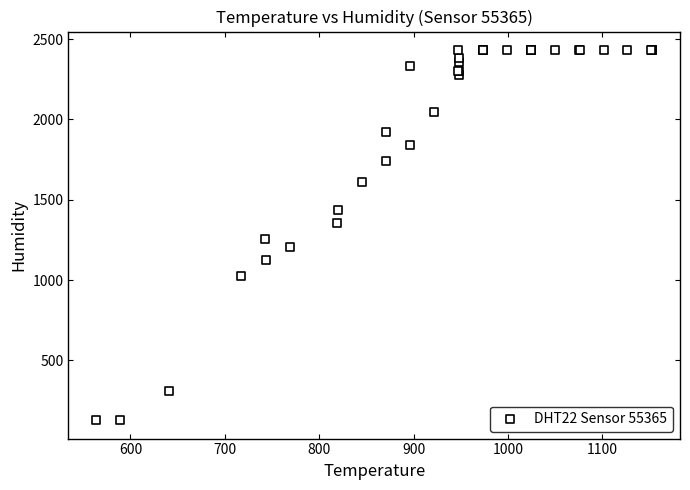

What Y value in the scatter plot is closest to 1280?

1254.4